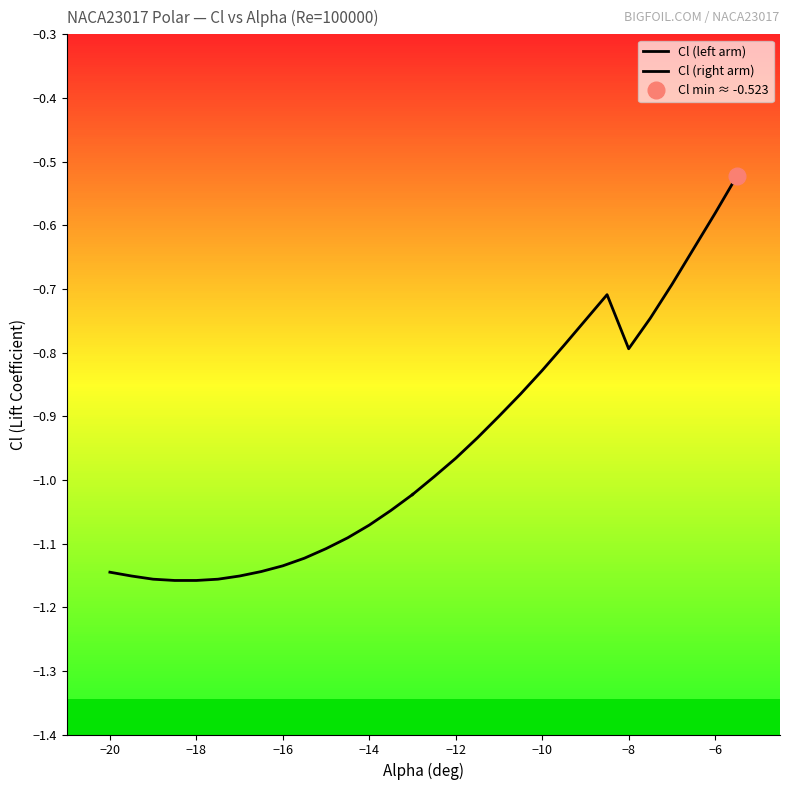

At which category does the chart reach its minimum across all series?

-18.5